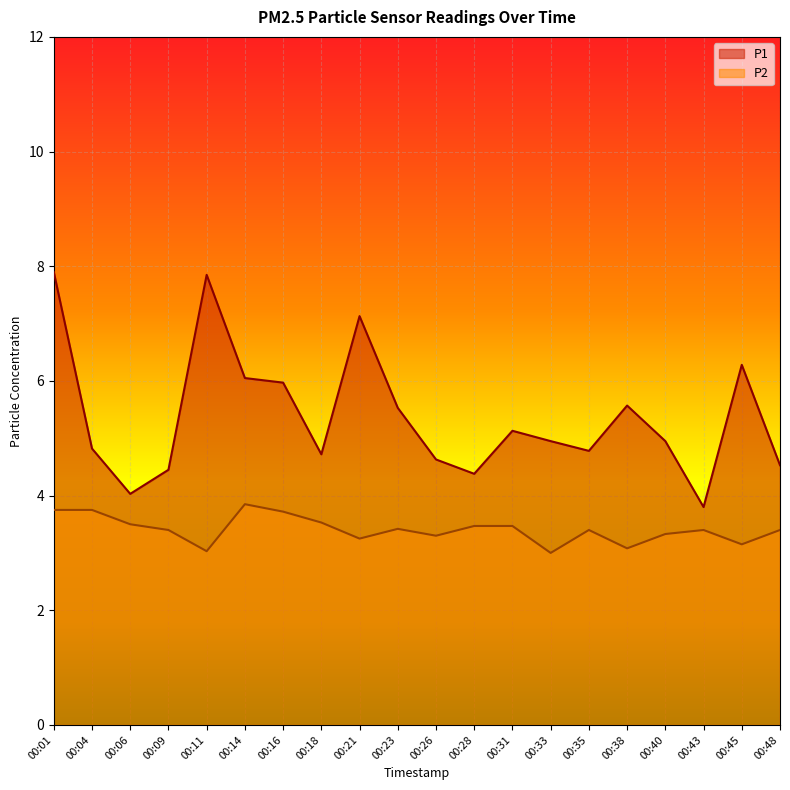

Rank the series at 00:31 from lowest to highest value.

P2, P1